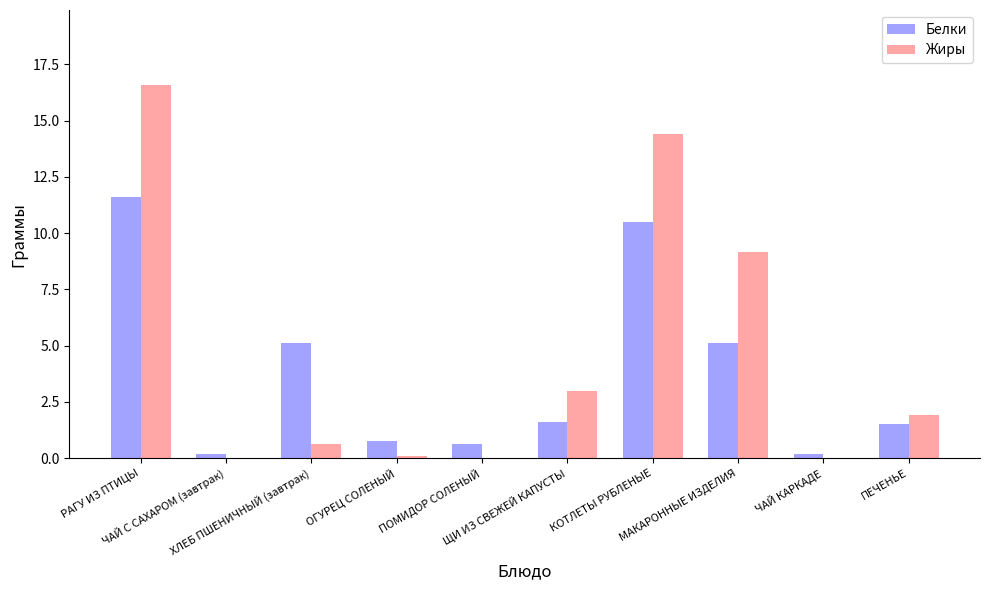

What is the maximum value shown in the chart?

16.6